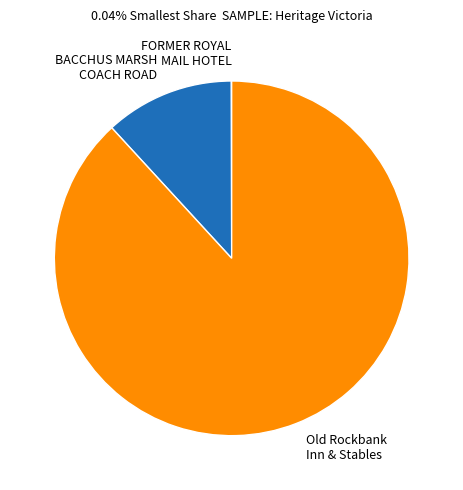

Count the number of slices in the pie.

3